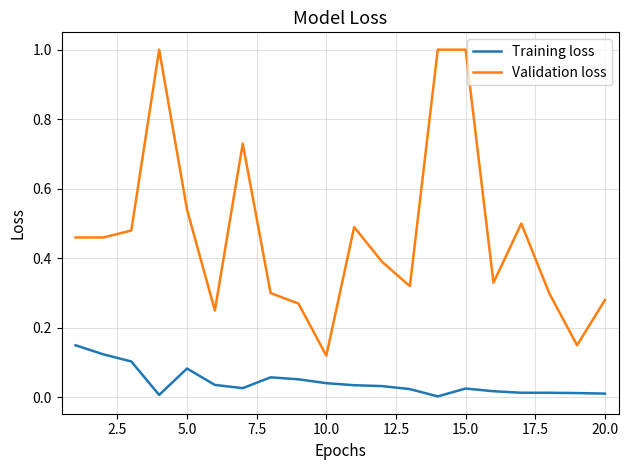

How many lines are shown in the chart?

2